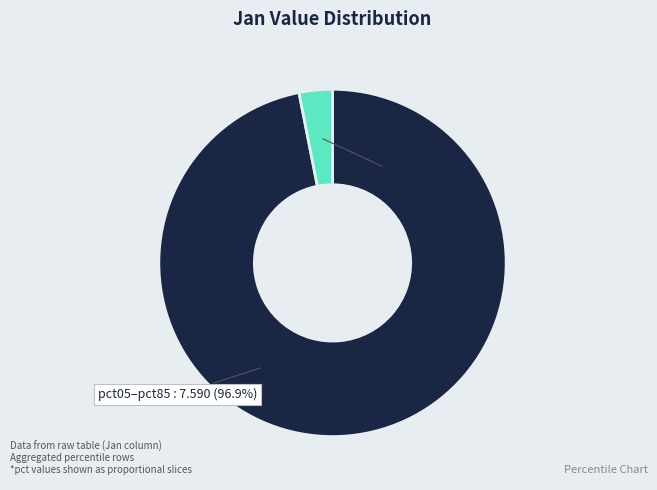

Is there any slice that represents more than half of the pie?

Yes